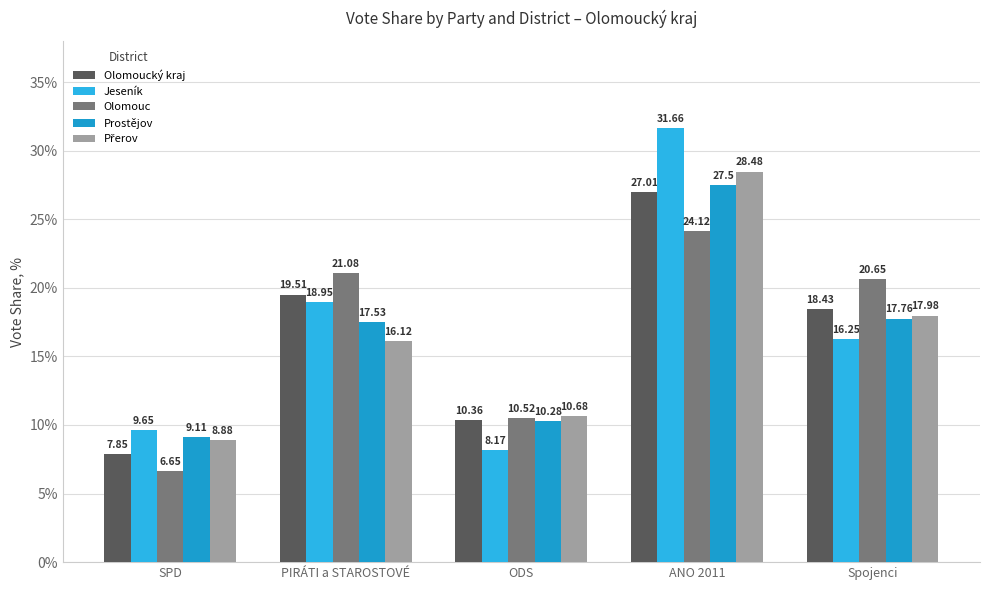

Is it true that Přerov equals 4.0 at PIRÁTI a STAROSTOVÉ?

False